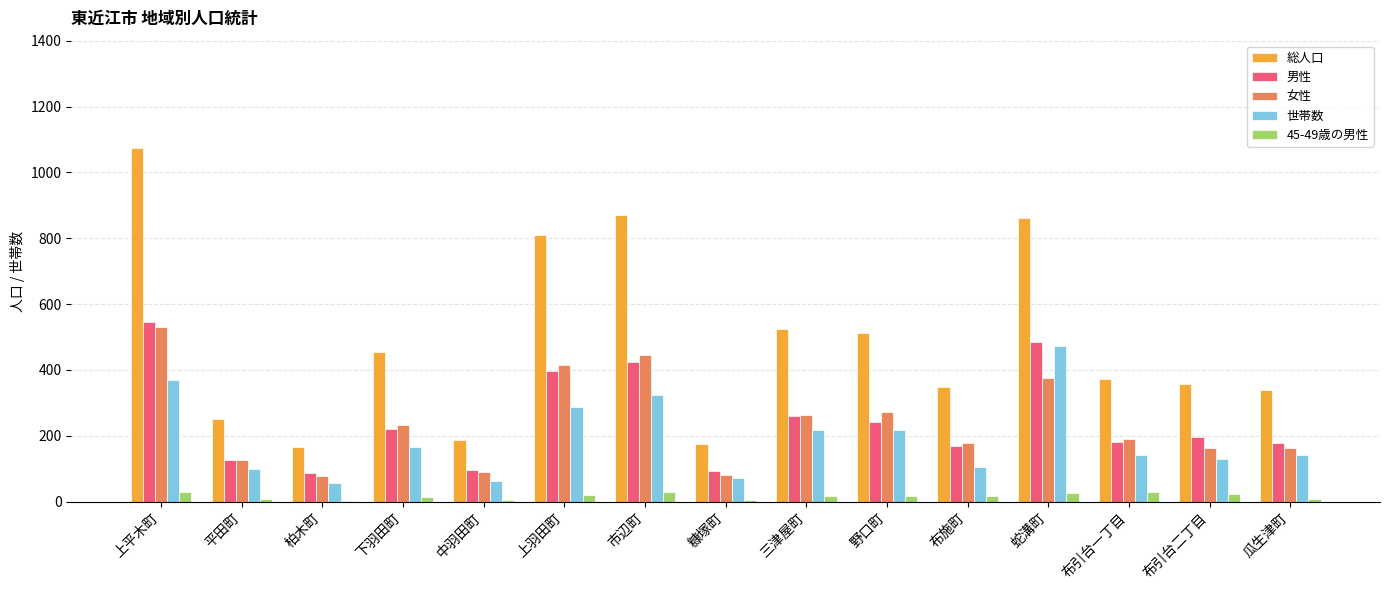

Is it true that 女性 equals 385 at 三津屋町?

False